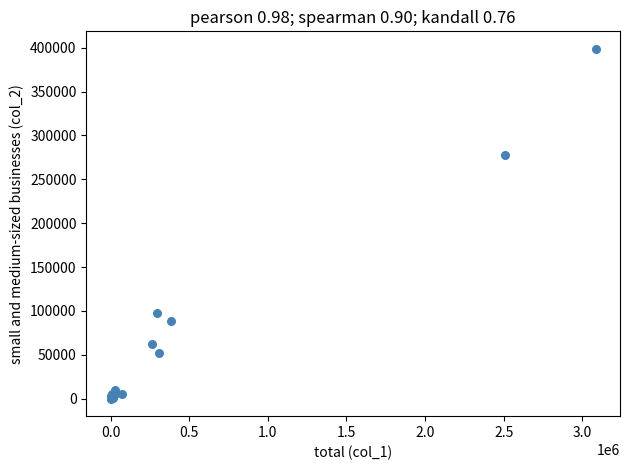

What Y value in the scatter plot is closest to 199371?

277791